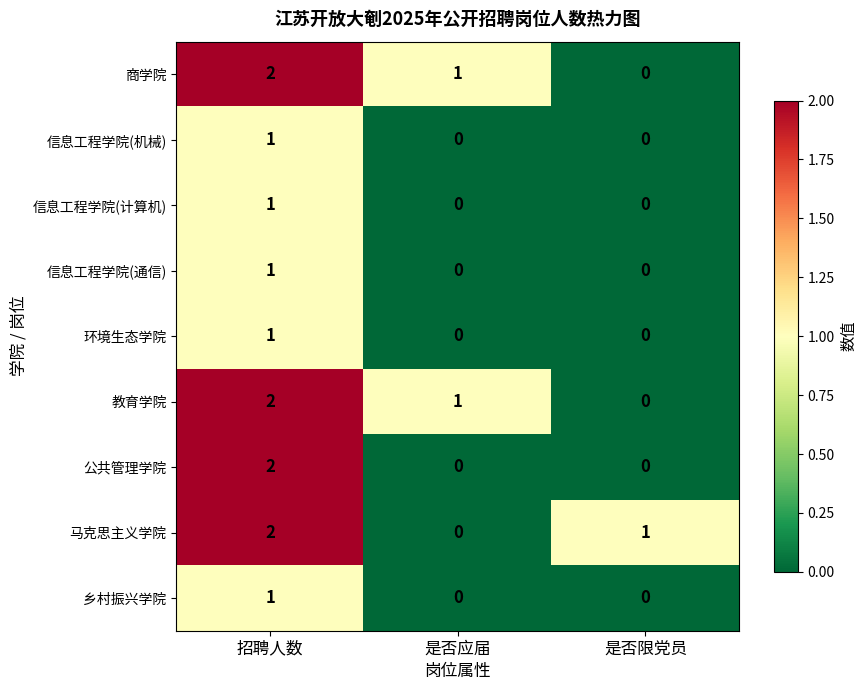

How many data points in 环境生态学院 are above 0?

1